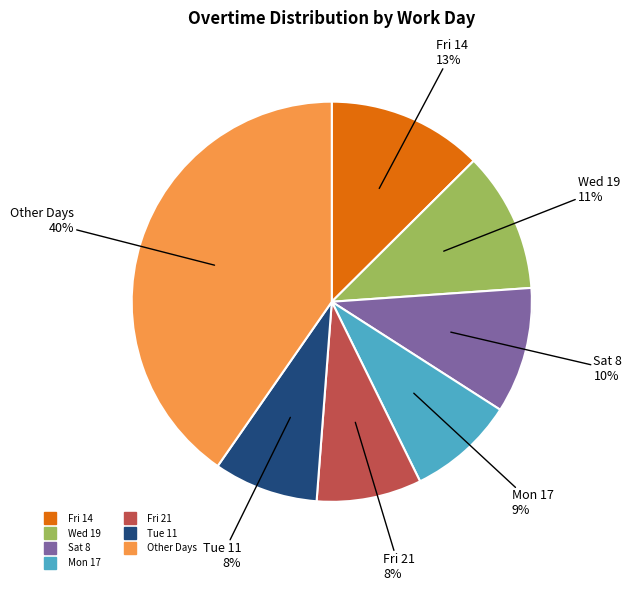

Is Mon 27 the majority of the pie?

No